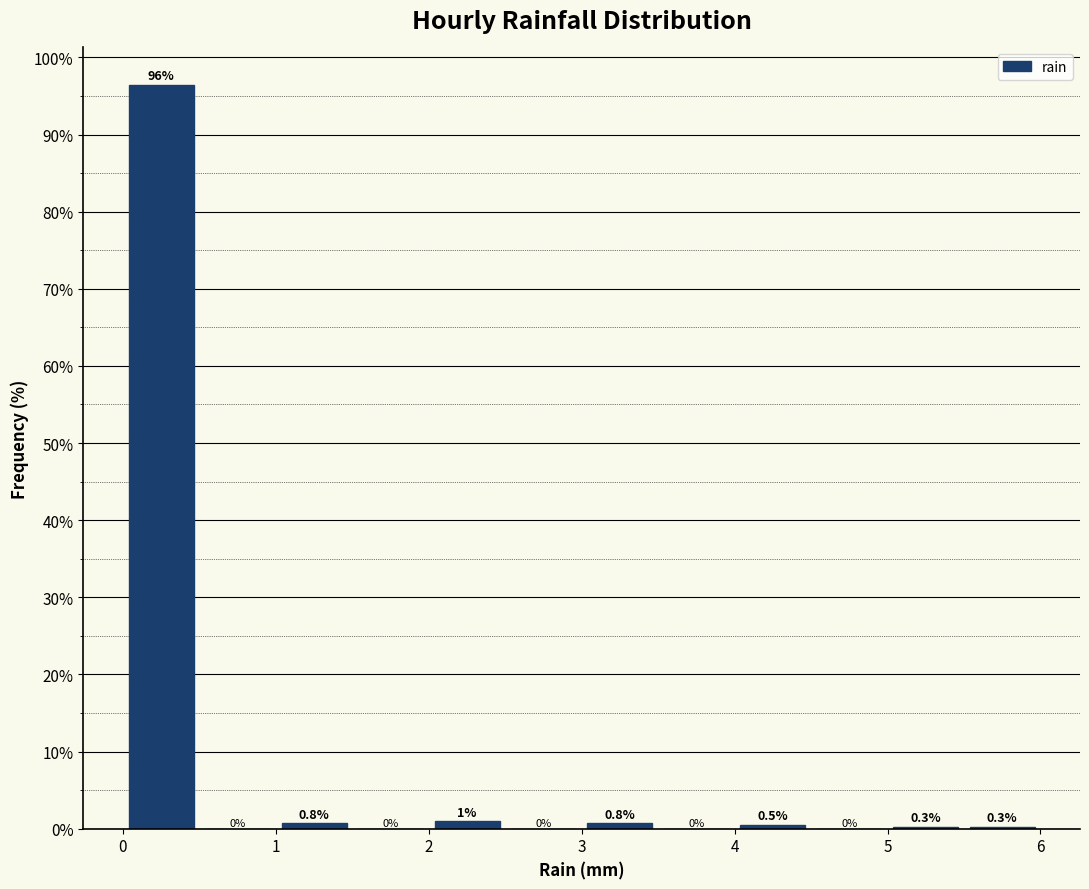

How tall is the bar that spans 2.0 to 2.5 on the x-axis?

1.0